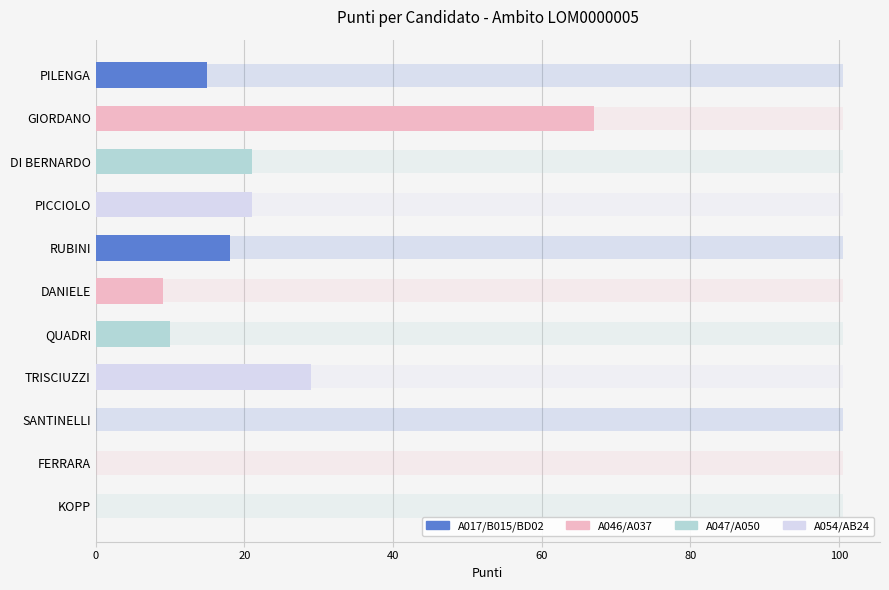

What is the greatest value displayed?

67